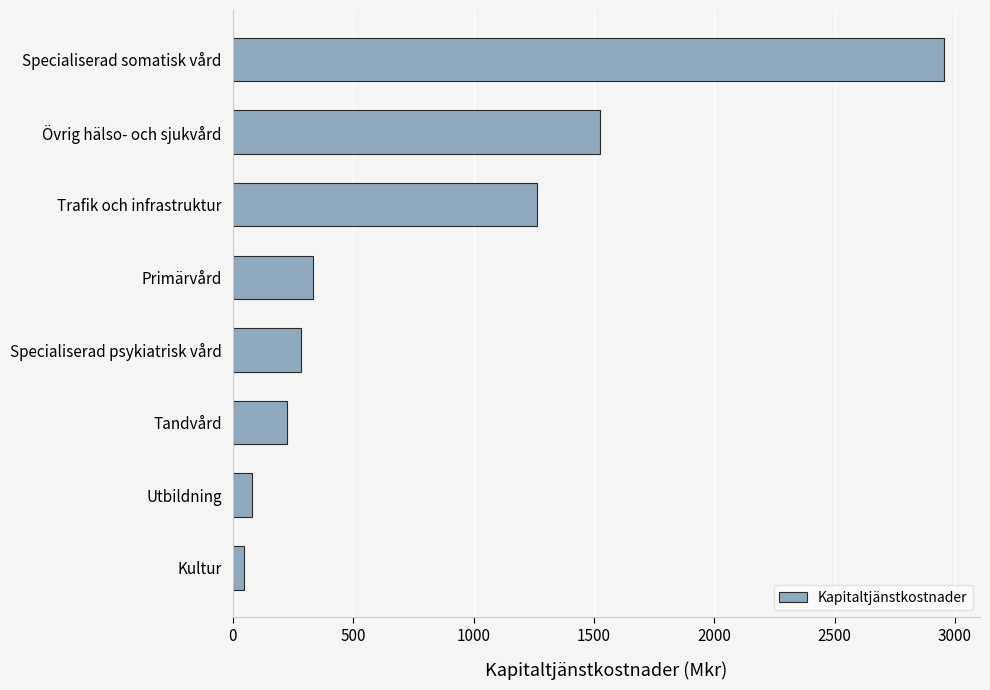

What is the greatest value displayed?

2956